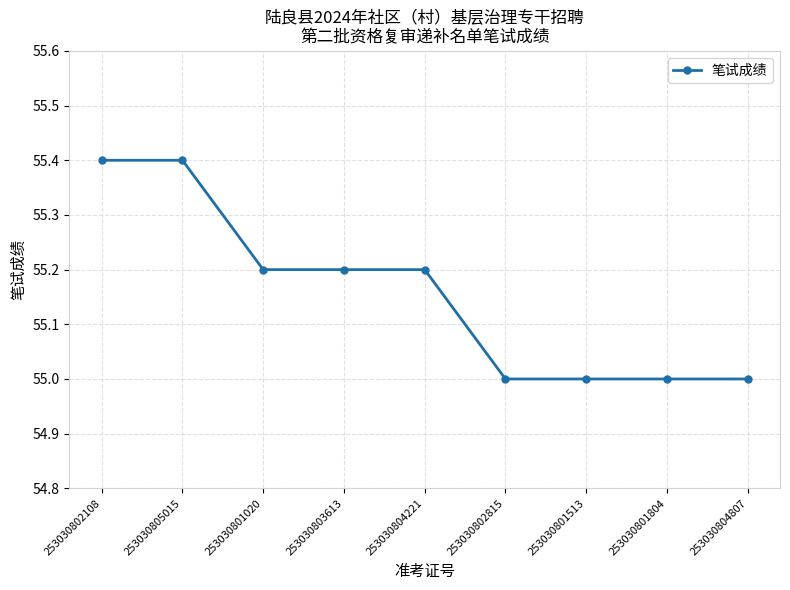

Which has a higher value, 253030802108 or 253030802815?

253030802108